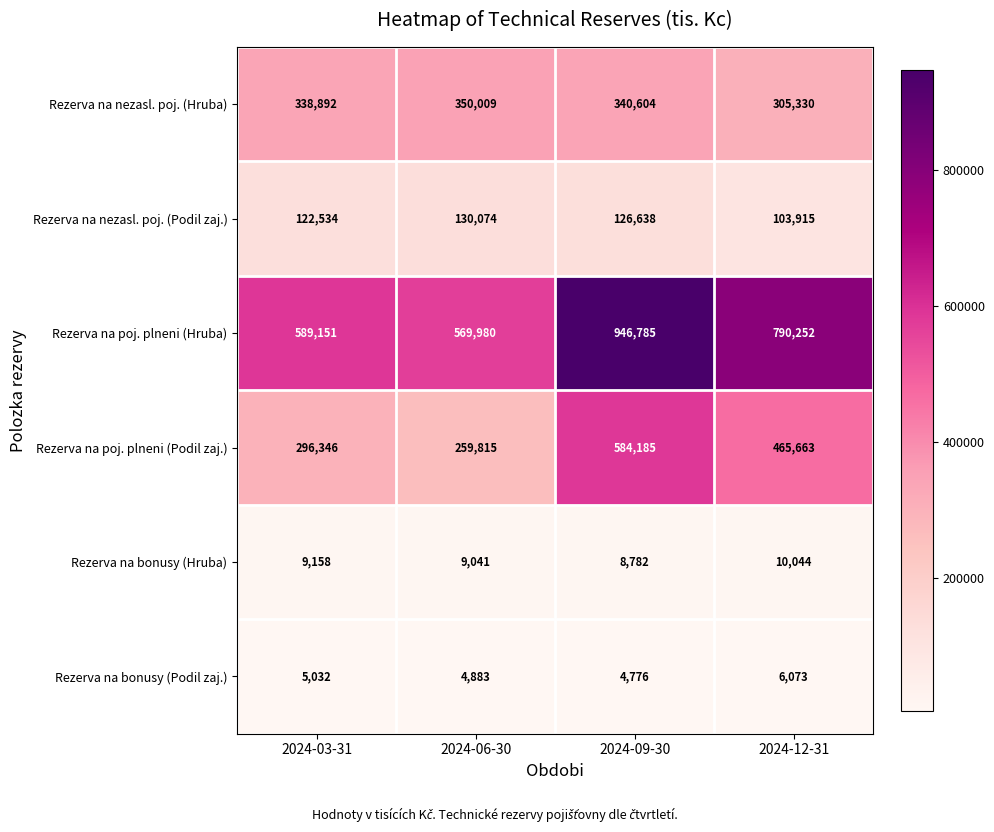

At which label is Rezerva na nezasl. poj. (Podil zaj.) closest to 116994?

2024-03-31